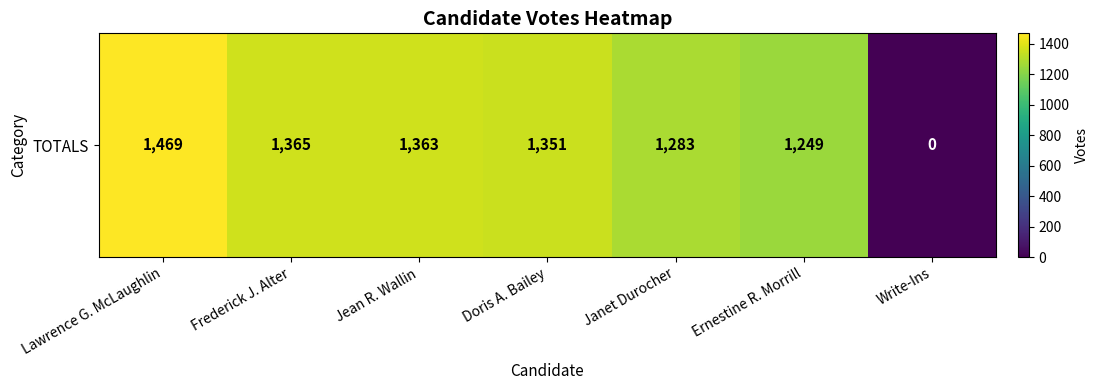

Count the number of values greater than 1351.

3